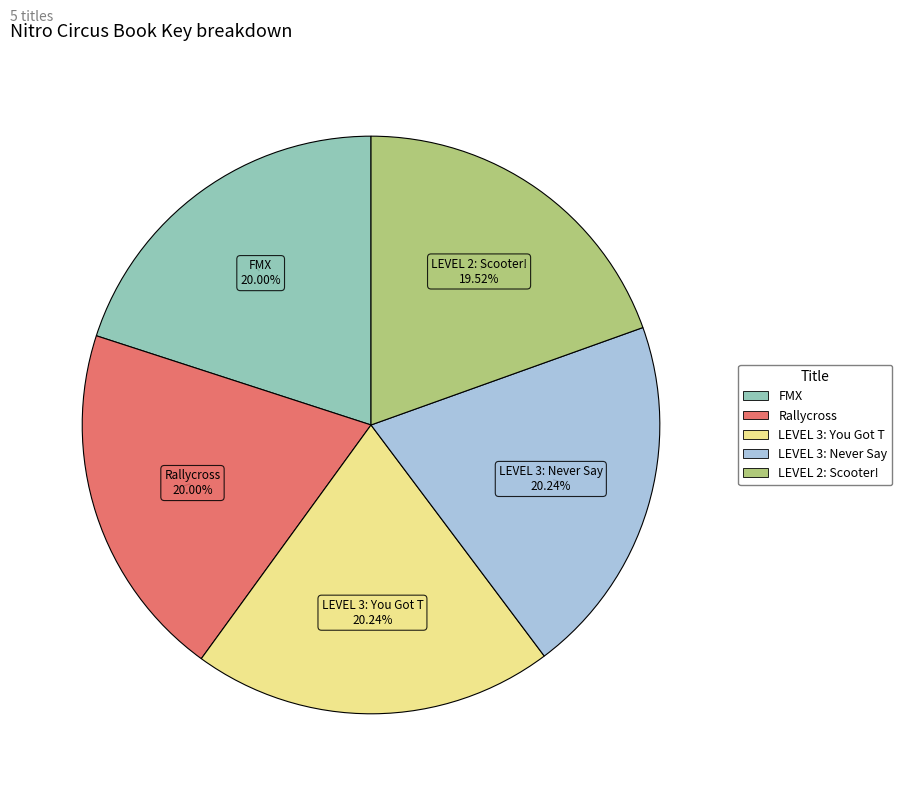

Does any single category account for the majority?

No